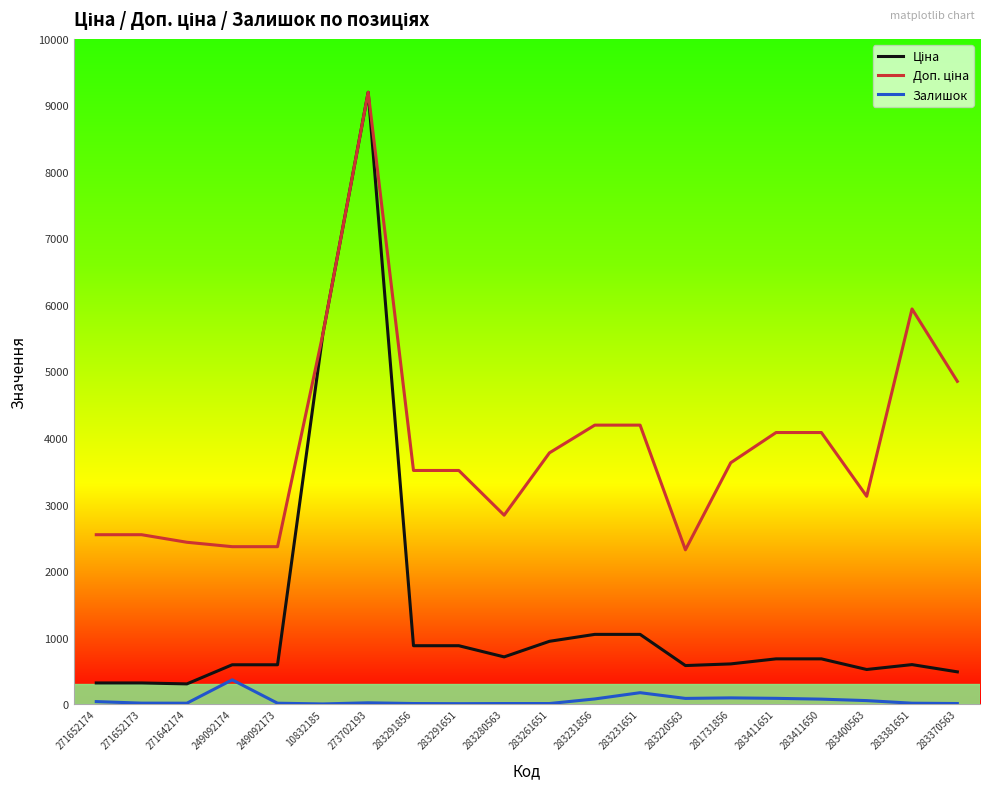

Which category has the highest value across all series?

273702193